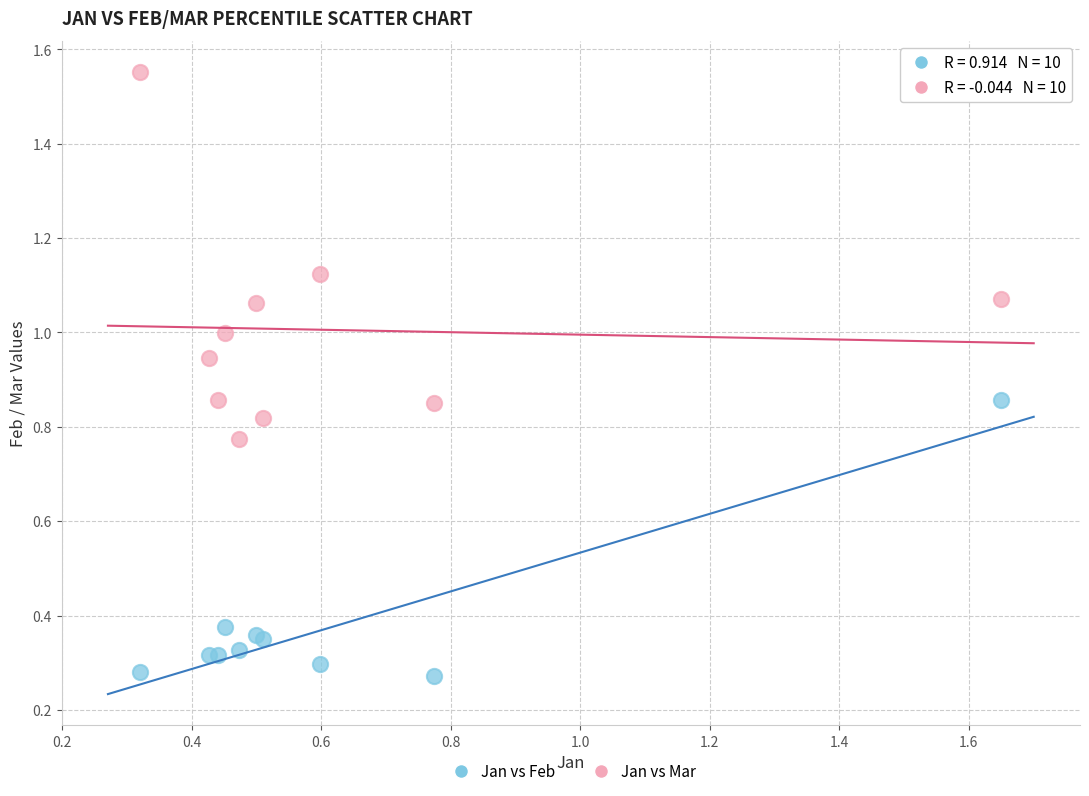

Which series has the widest spread of Y values?

Jan vs Mar